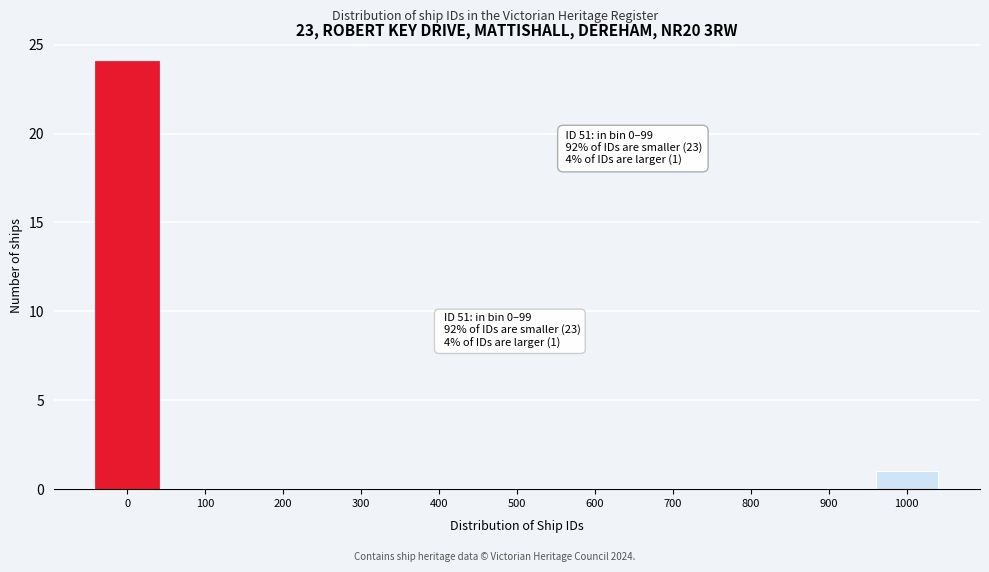

Reading right to left, transcribe all the data shown in this chart.

1000=1	900=0	800=0	700=0	600=0	500=0	400=0	300=0	200=0	100=0	0=24